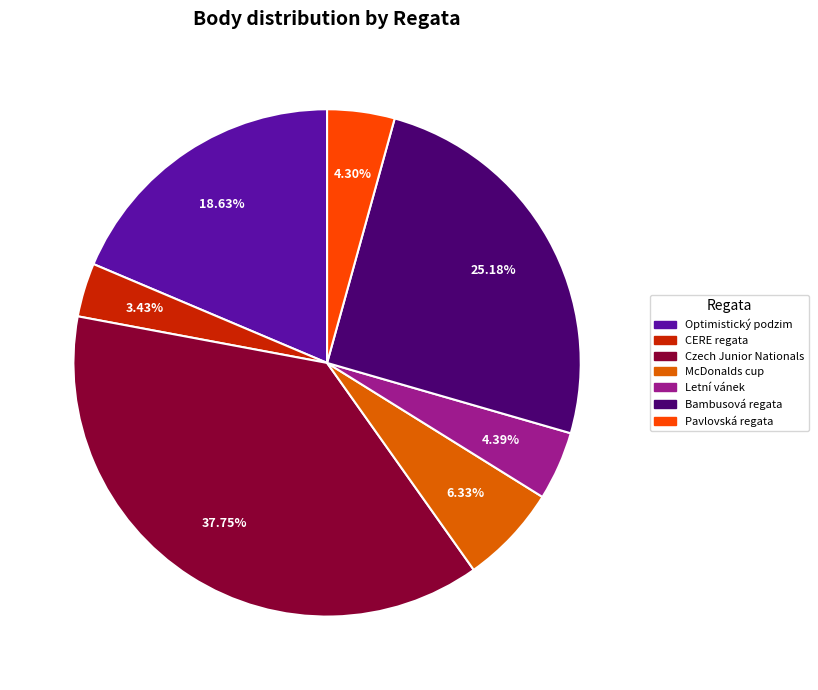

Is the sum of McDonalds cup and CERE regata greater than half?

No